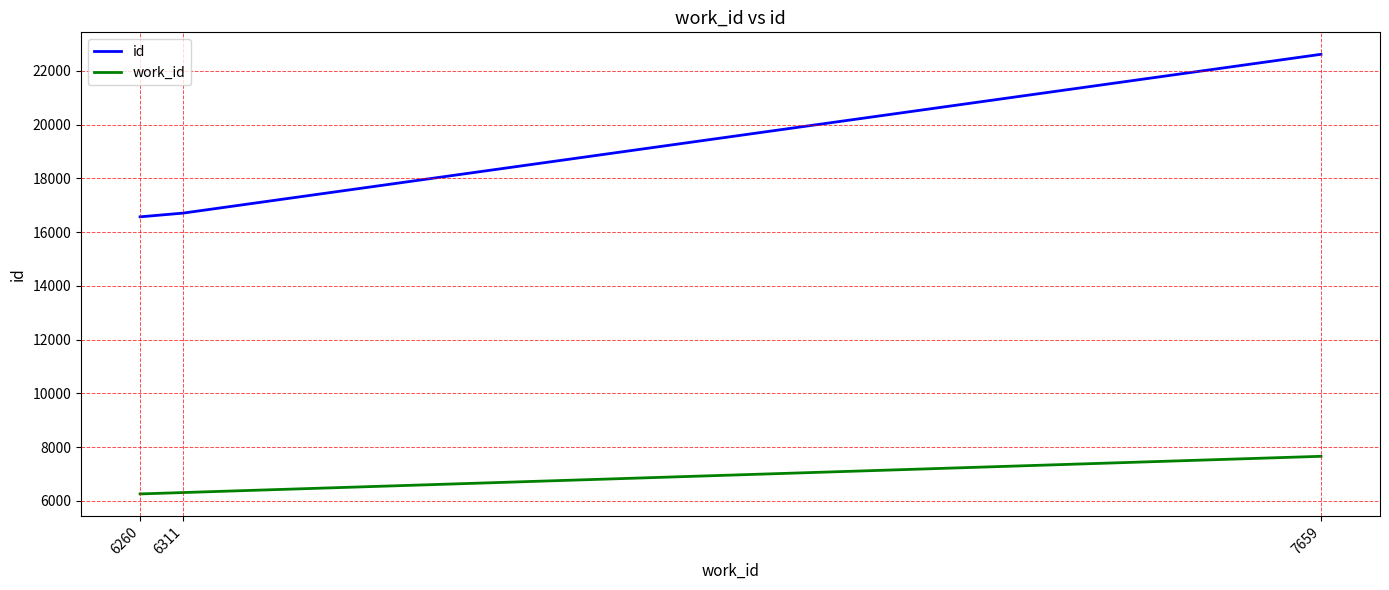

Which category has the highest value in the work_id series?

7659